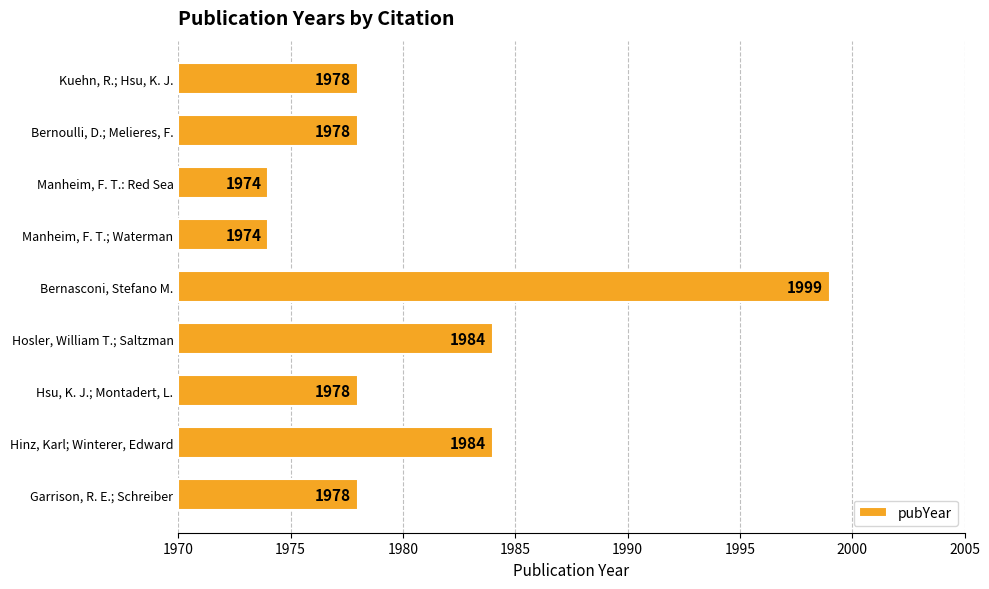

How many distinct data groups are displayed?

1